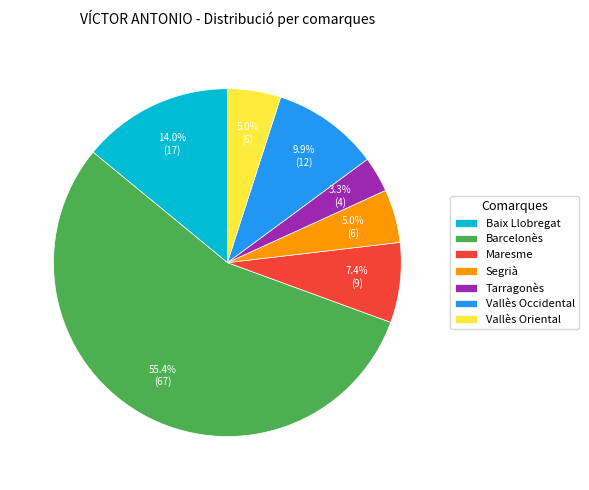

What percentage do Barcelonès and Maresme together represent?

62.8%